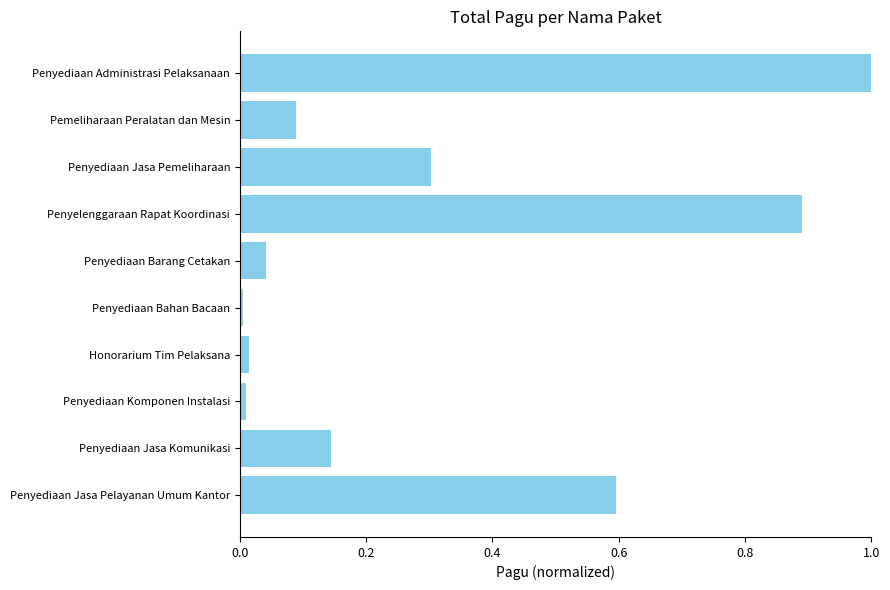

What is the maximum value shown in the chart?

1.0